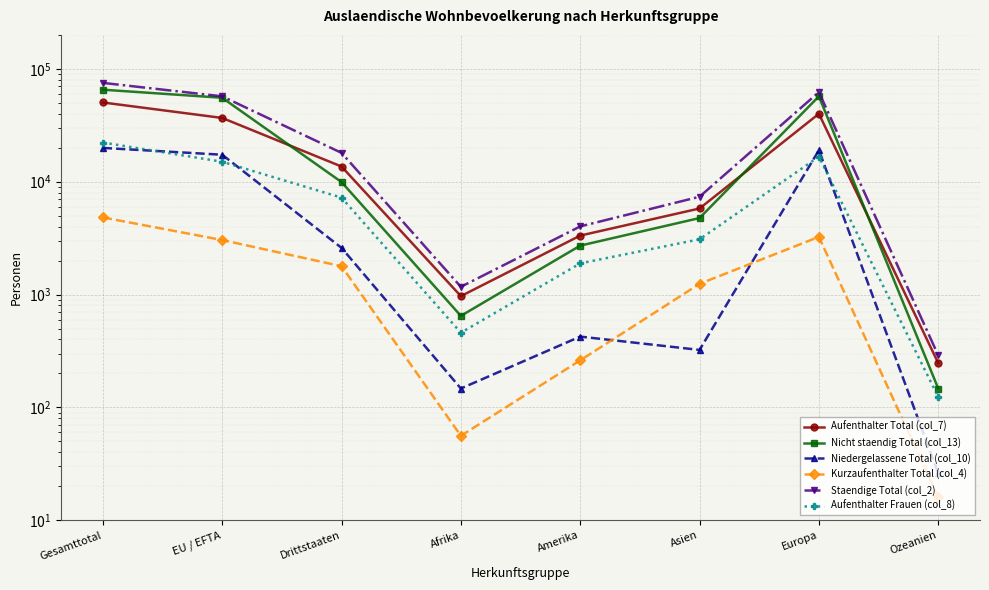

Rank the series by their maximum value, from lowest to highest.

Kurzaufenthalter Total (col_4), Niedergelassene Total (col_10), Aufenthalter Frauen (col_8), Aufenthalter Total (col_7), Nicht staendig Total (col_13), Staendige Total (col_2)